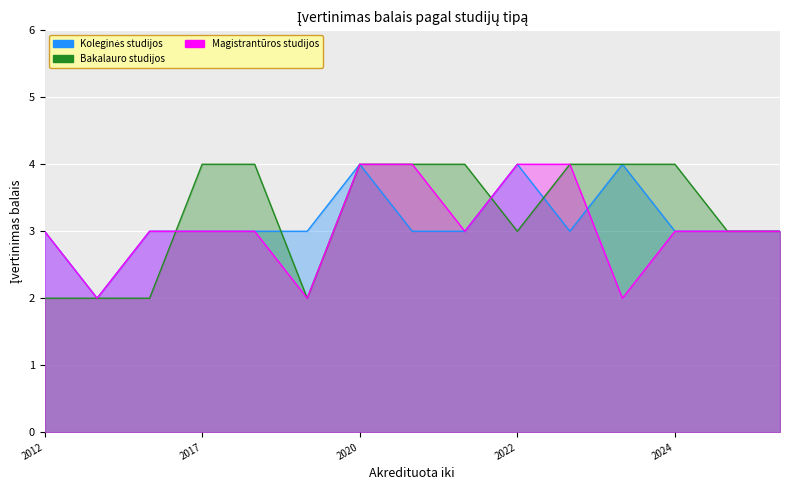

Is the value of Koleginės studijos at 2022 greater than the value of Magistrantūros studijos at 2022?

No